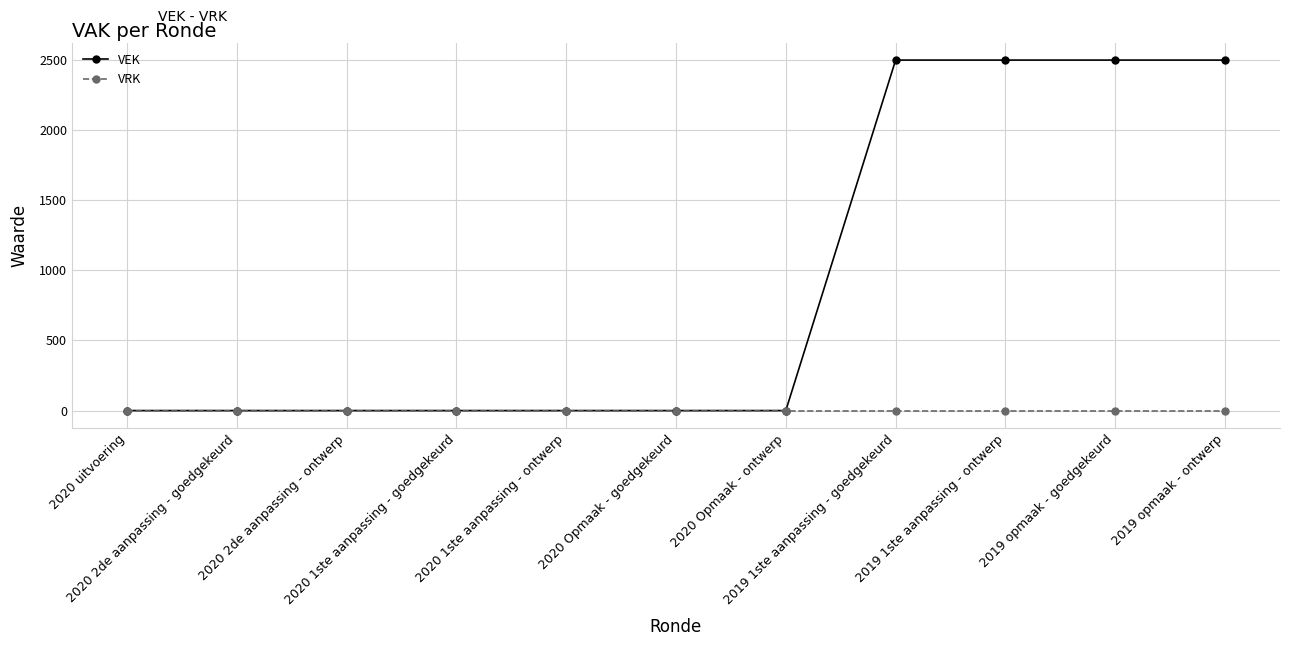

Which series has the largest total across all categories?

VEK